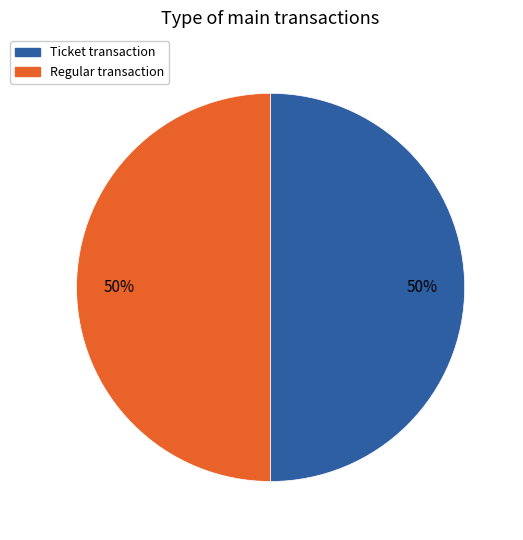

To the nearest percent, what is the average slice percentage?

50%